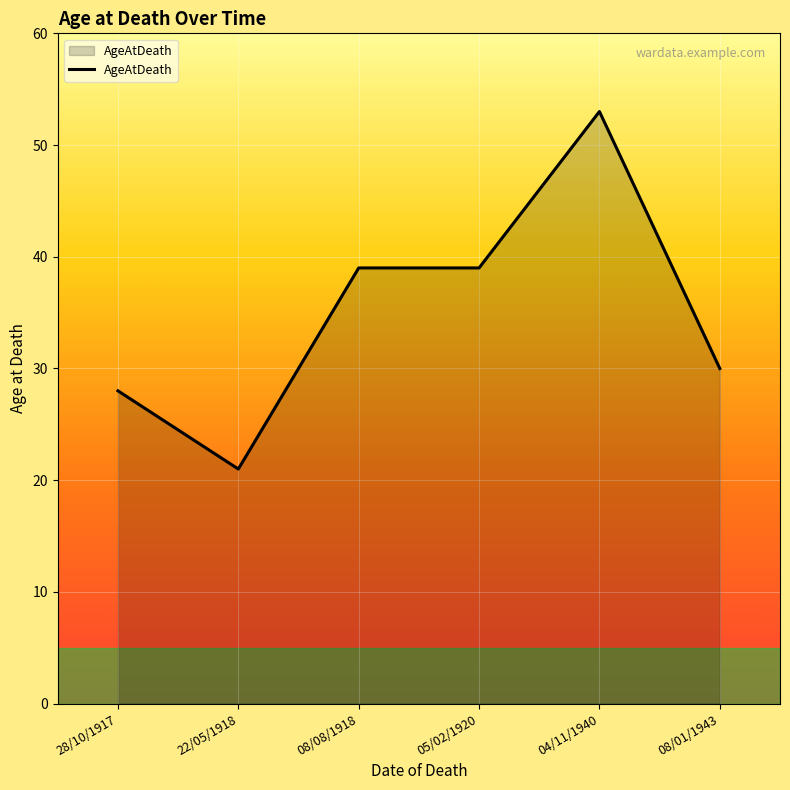

What is the average value?

35